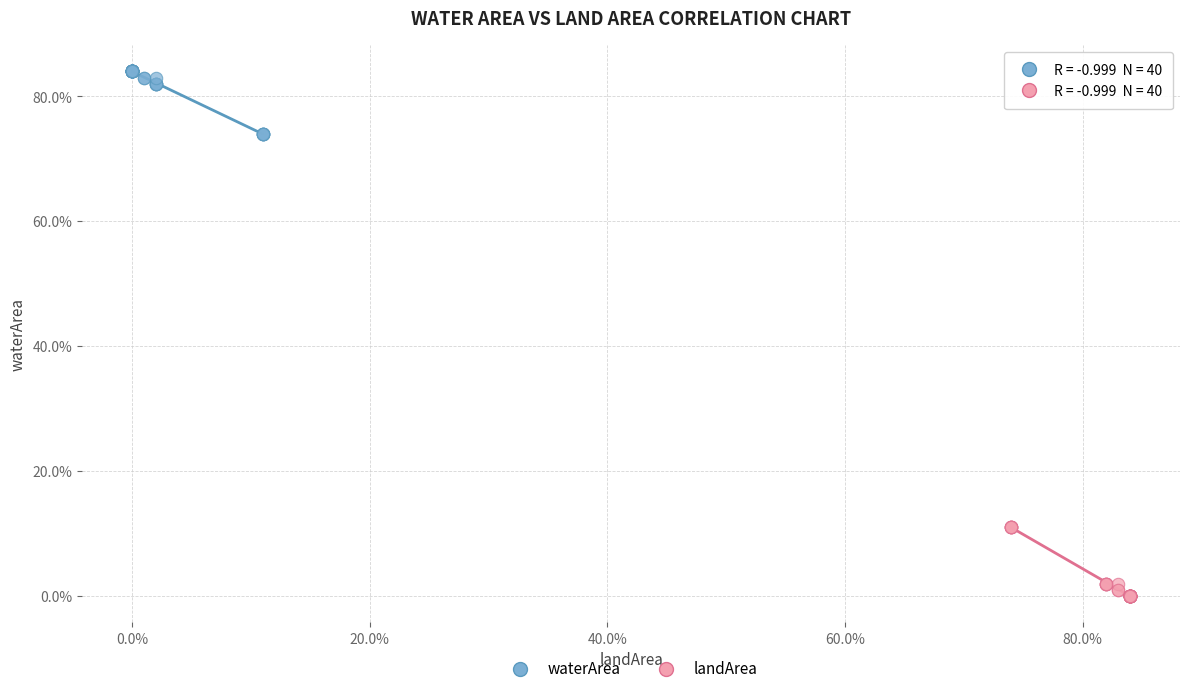

What are all the series names shown in the legend?

waterArea, landArea